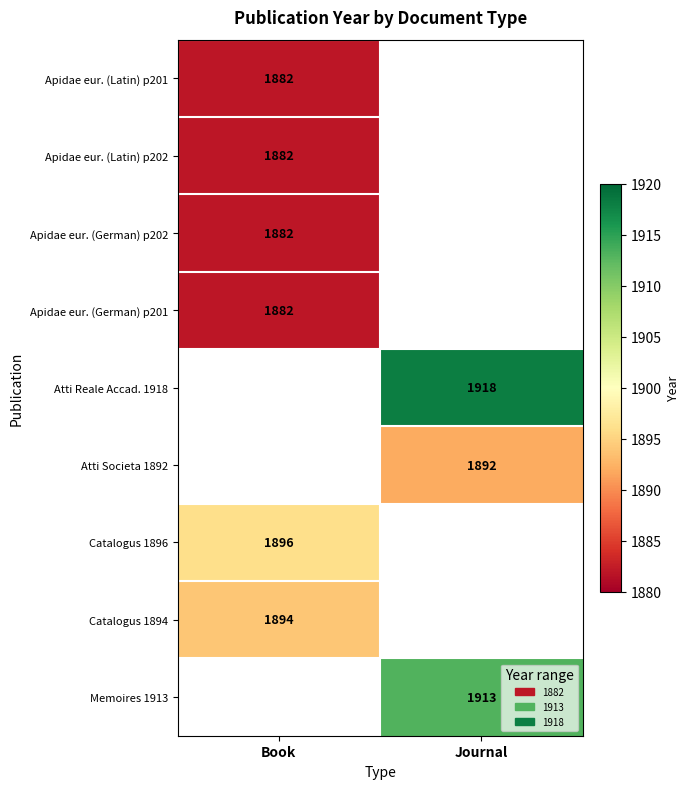

The value of Memoires 1913 at Journal is 495.7. True or false?

False